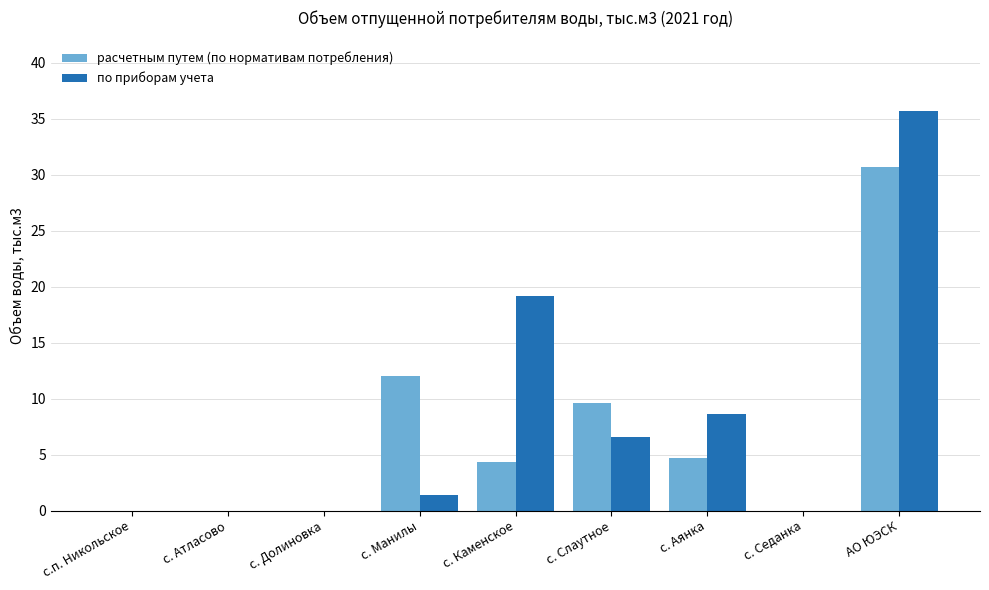

Is it true that расчетным путем (по нормативам потребления) equals 4.4 at с. Каменское?

True